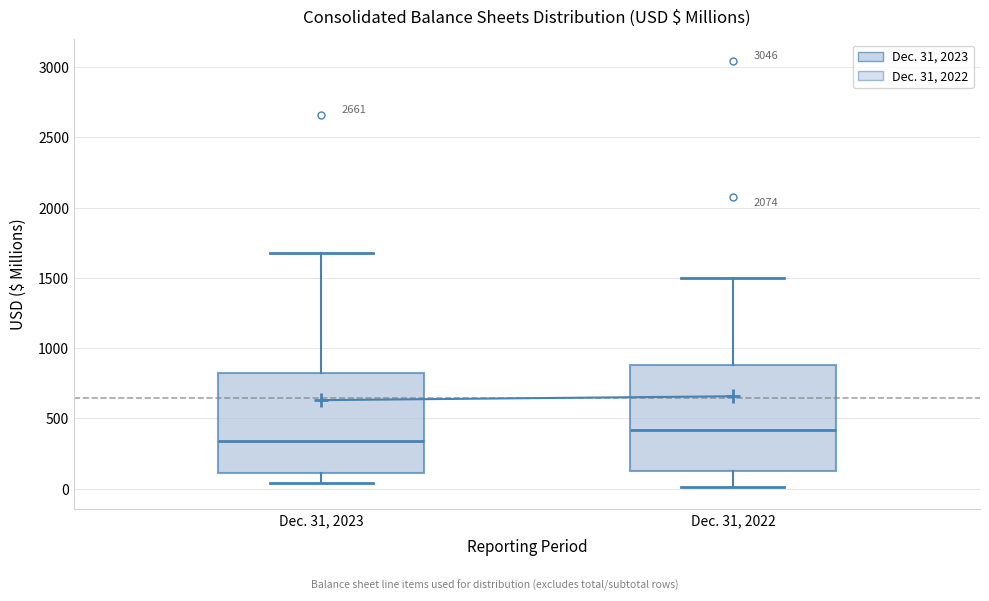

Where does the median line of the box for Dec. 31, 2022 sit on the y-axis? The values are not printed on the chart, so give them approximately, as read against the axis.

400